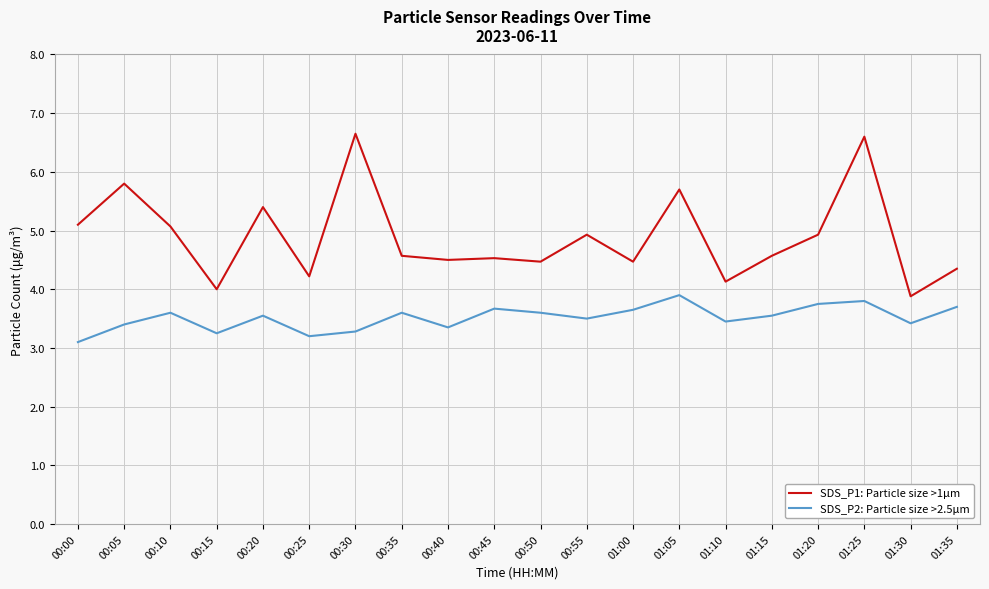

True or false: SDS_P2: Particle size >2.5μm and SDS_P1: Particle size >1μm intersect in this chart.

False